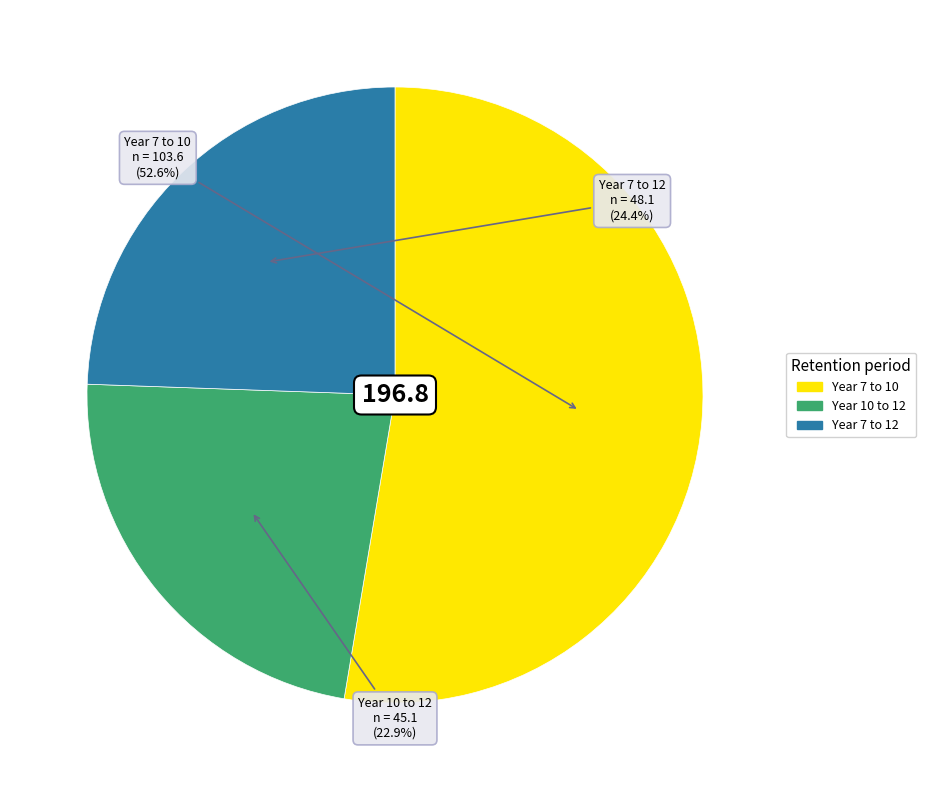

What percentage is the Year 10 to 12 slice, to the nearest percent?

23%